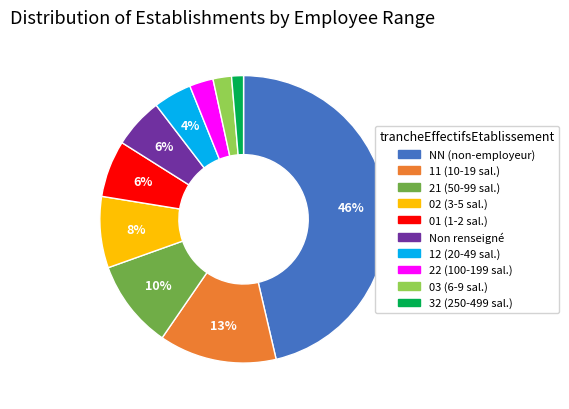

Is there any slice that represents more than half of the pie?

No